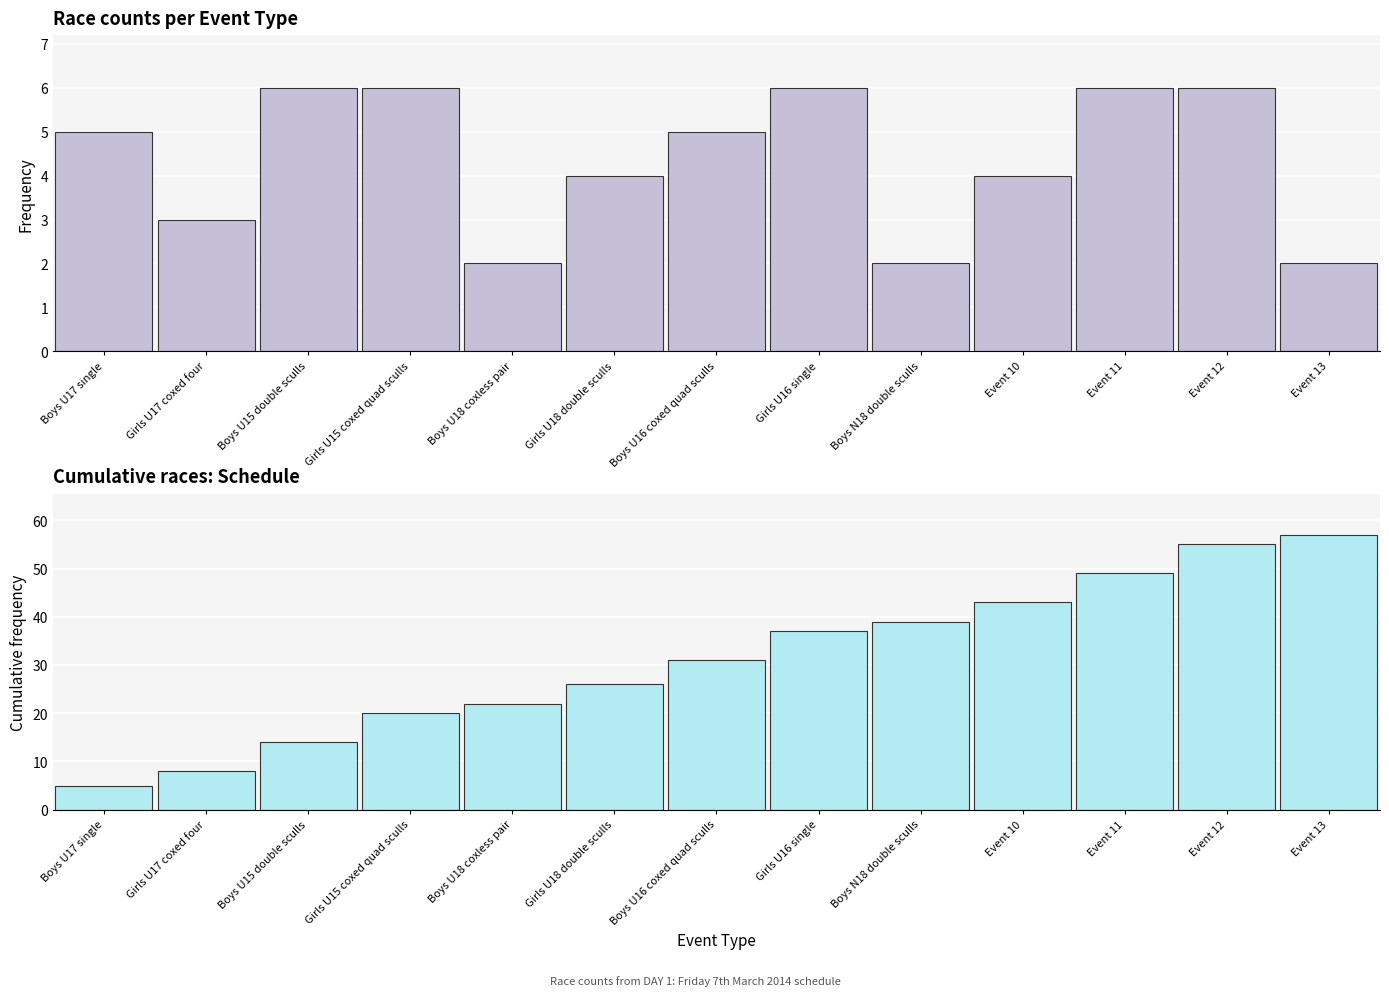

What is the approximate value of Number of Races (Round) at Boys U15 double sculls?

6